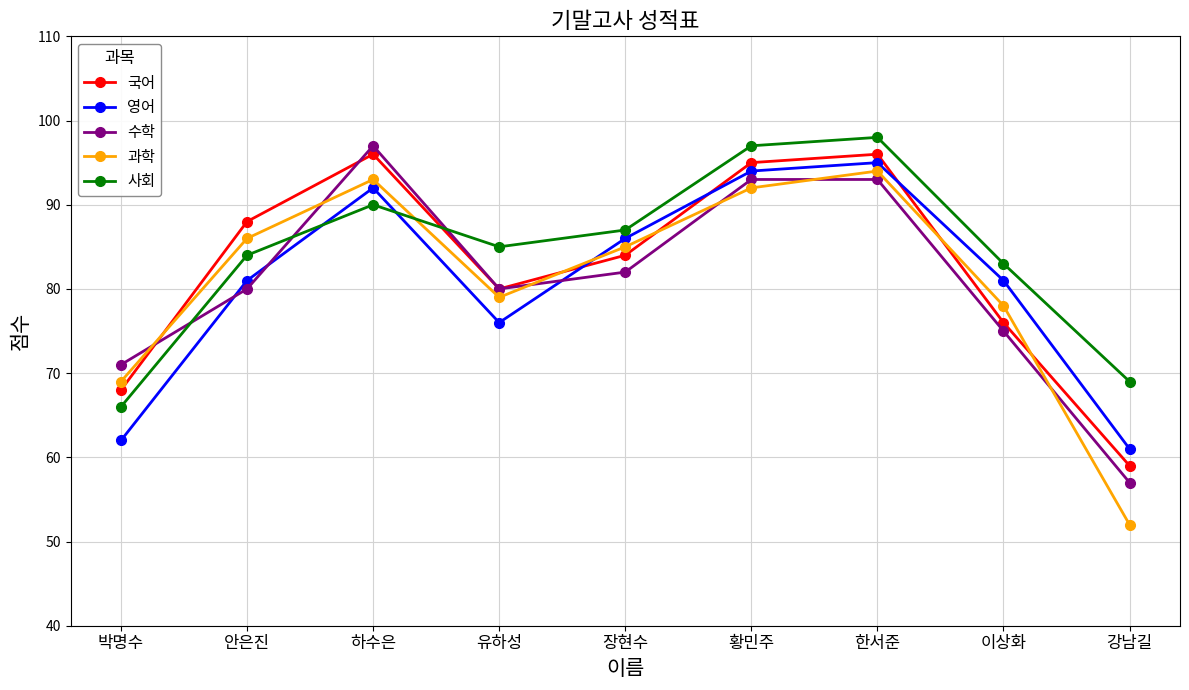

The value of 수학 at 안은진 is 20. True or false?

False